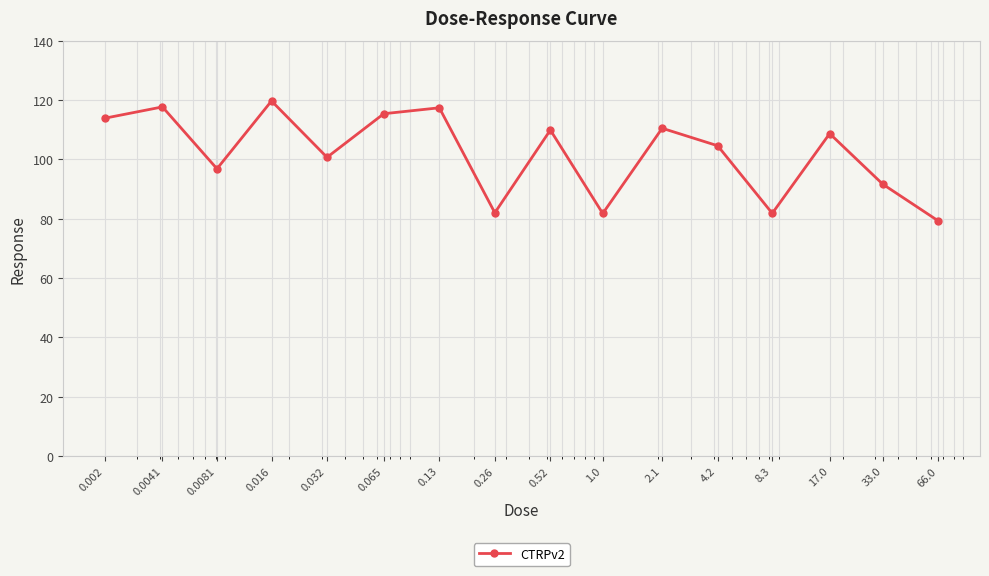

True or false: the data has more than 2 interior local peaks.

True